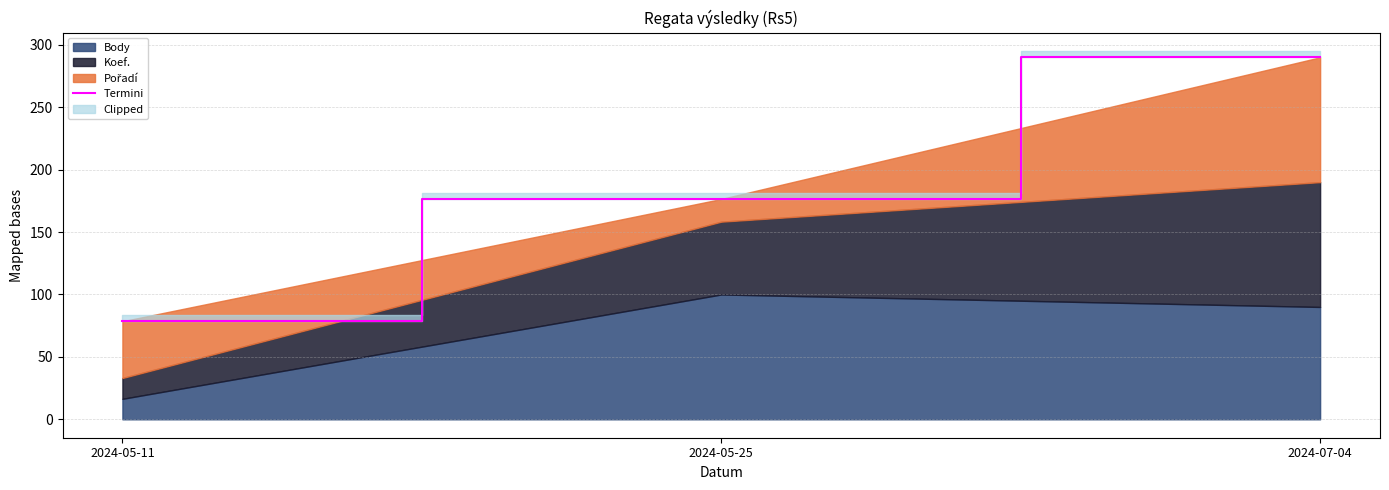

Between 2024-05-11 and 2024-07-04, which is larger?

2024-07-04